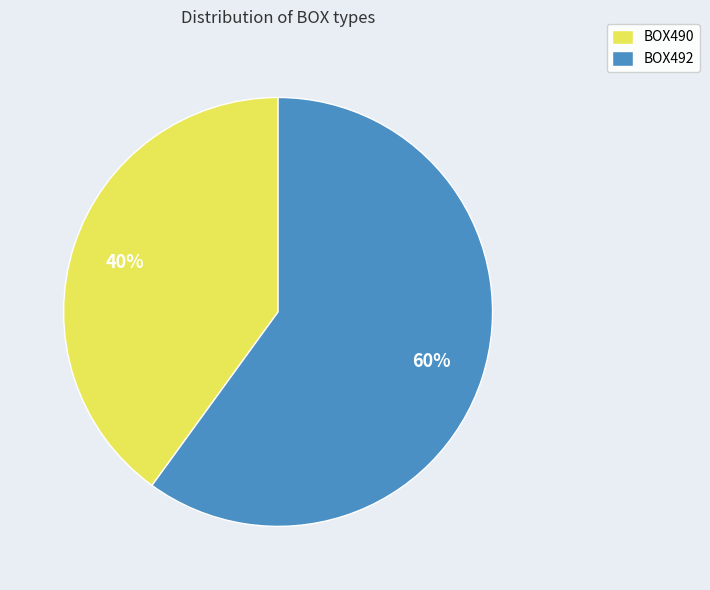

Approximately how many times larger is the value at BOX490 compared to BOX492?

0.7